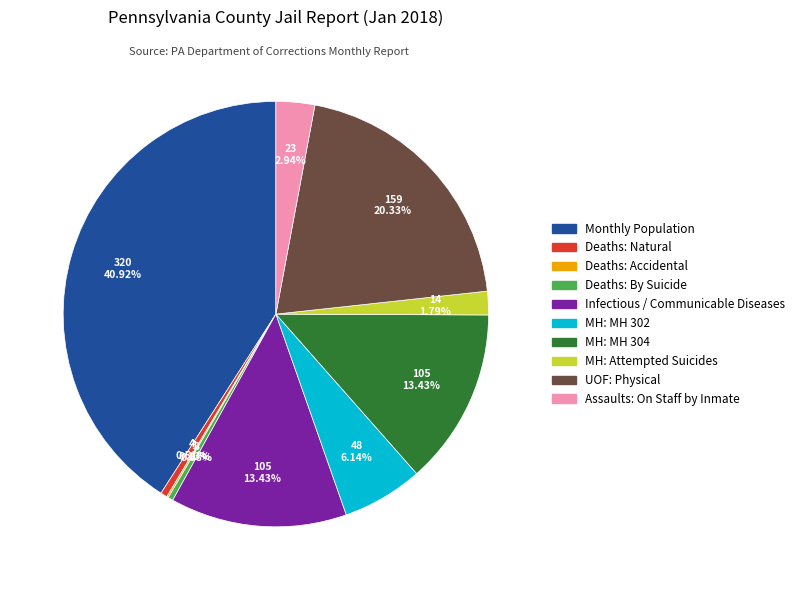

To the nearest percent, what is the combined percentage of MH: MH 302 and Deaths: Natural?

7%